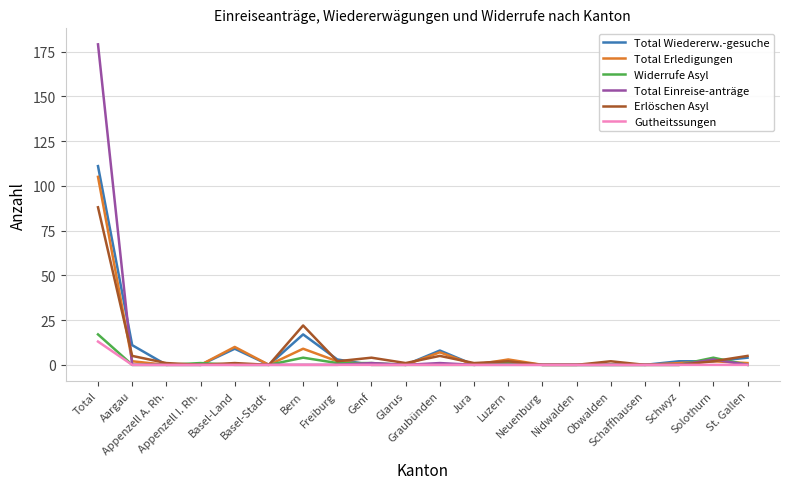

How many lines are shown in the chart?

6